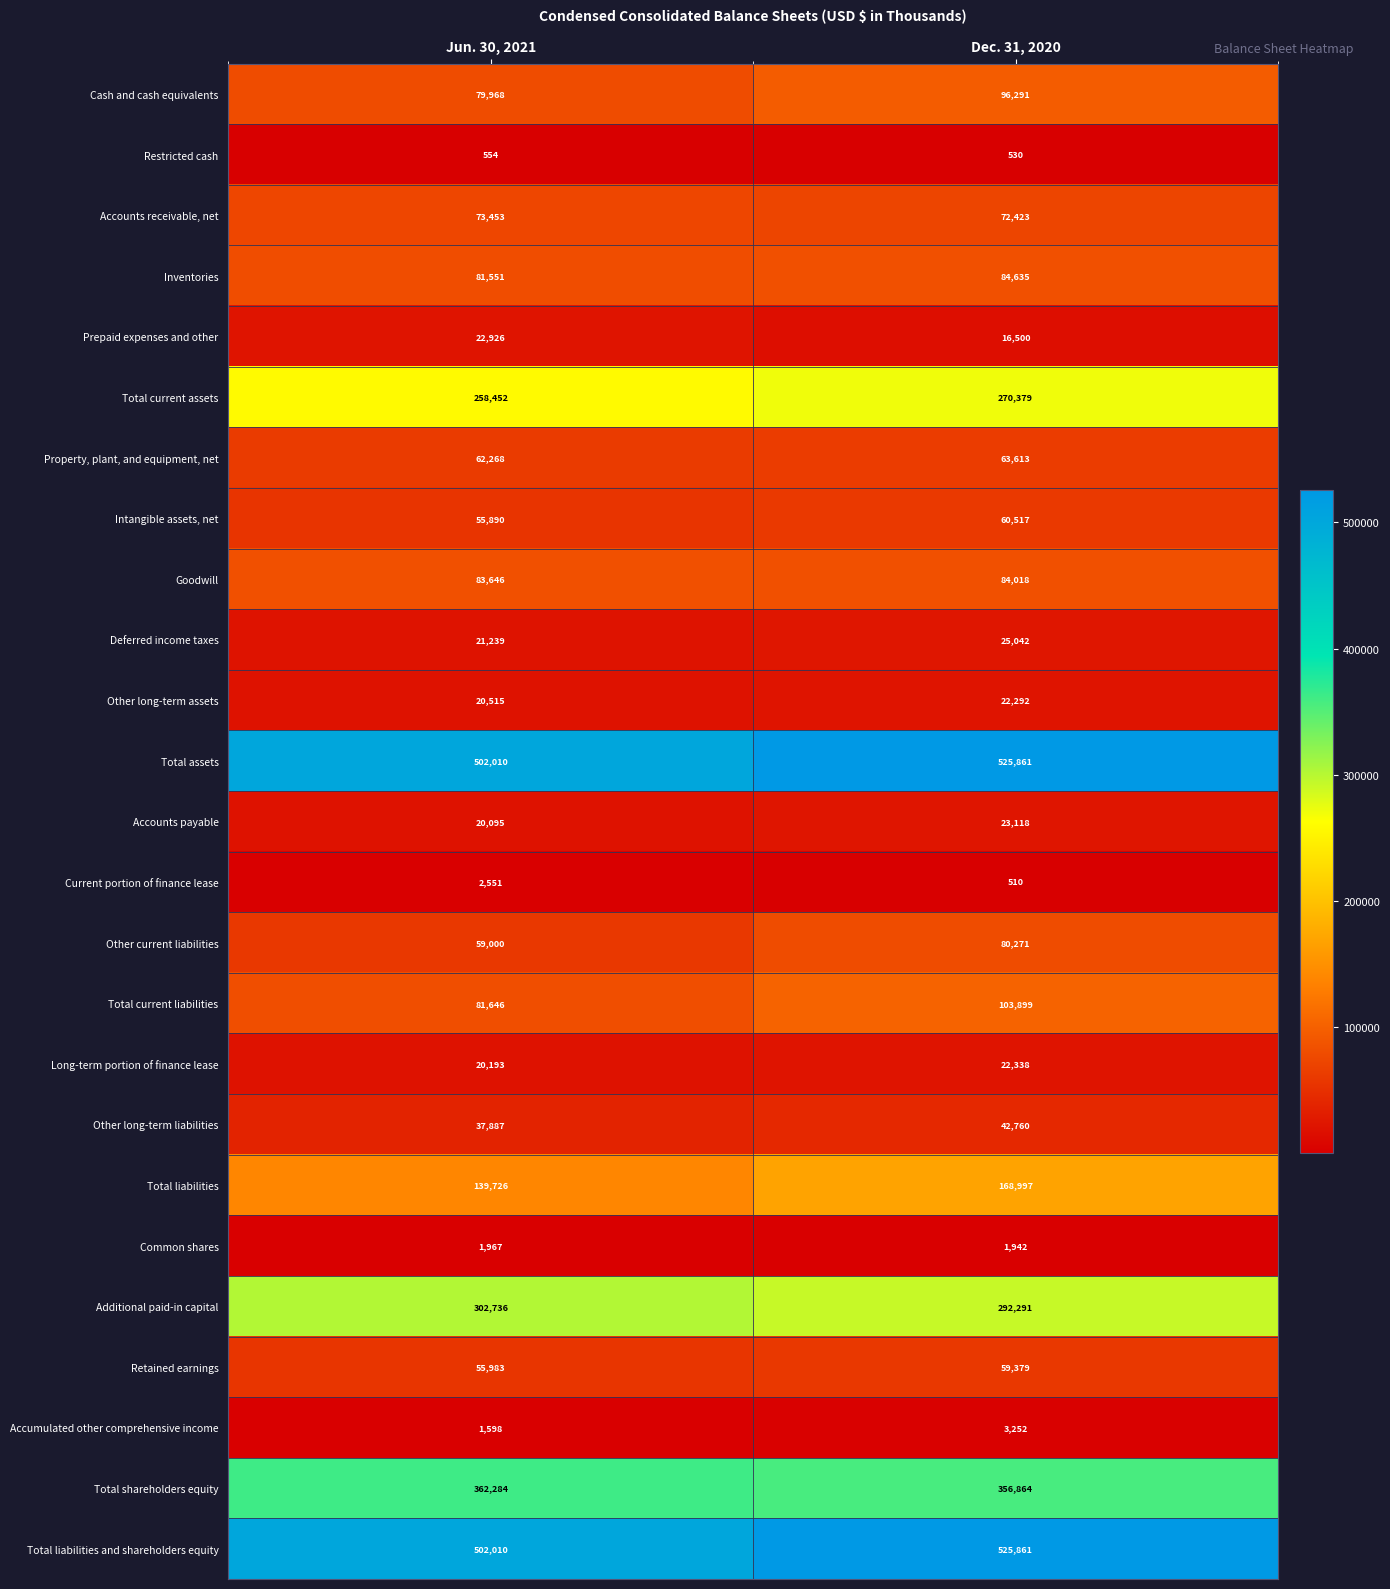

How many data points does each series have?

2